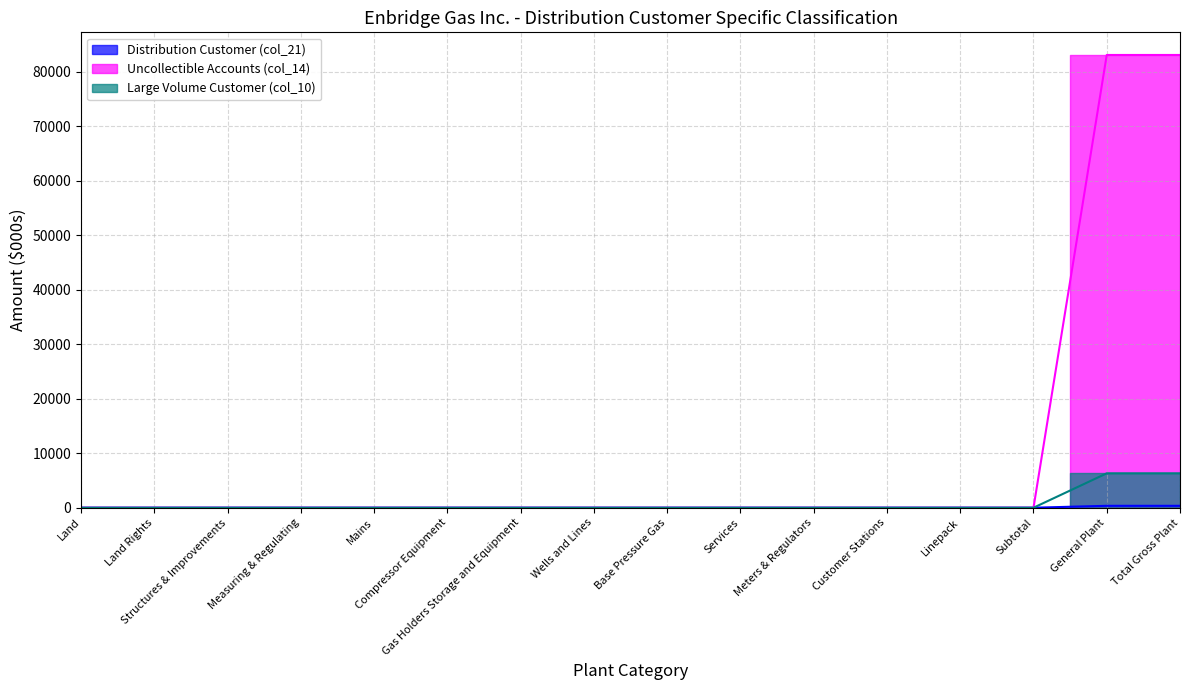

Count the number of categories in the chart.

16